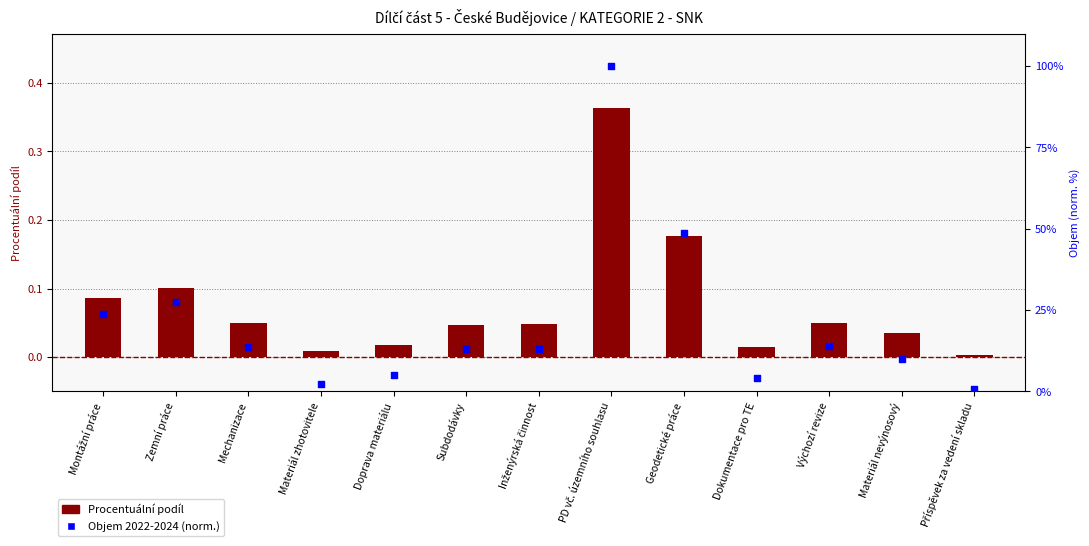

Which series contains the lowest Y value?

Procentuální podíl